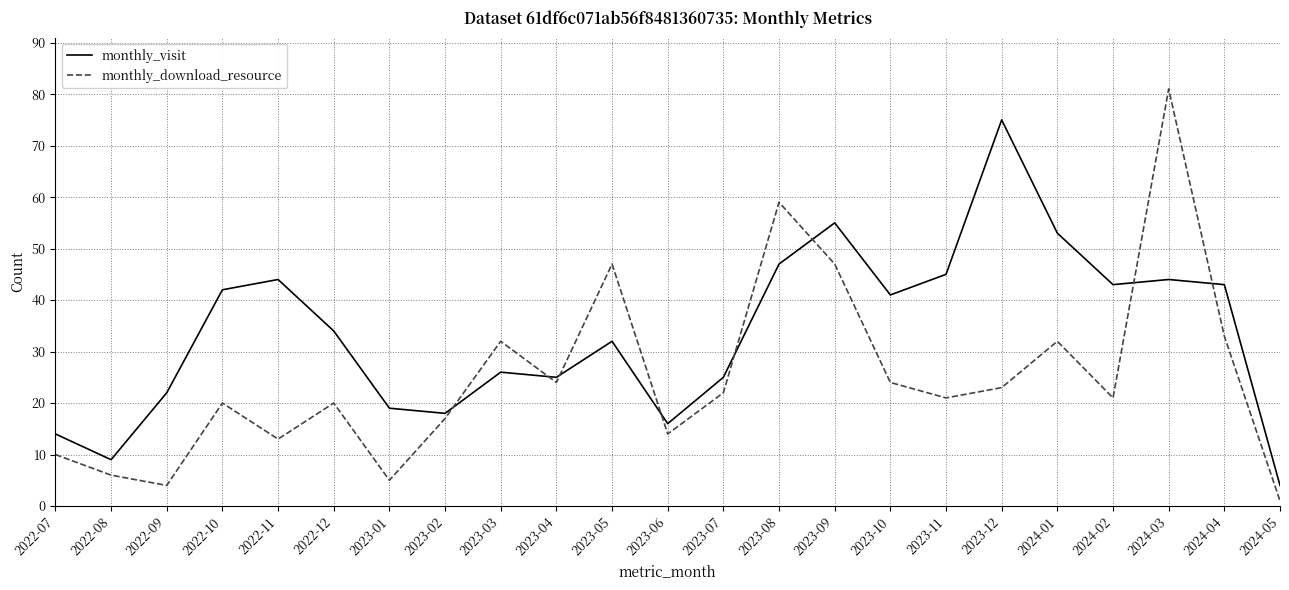

What value does the monthly_download_resource series have at 2024-03?

81